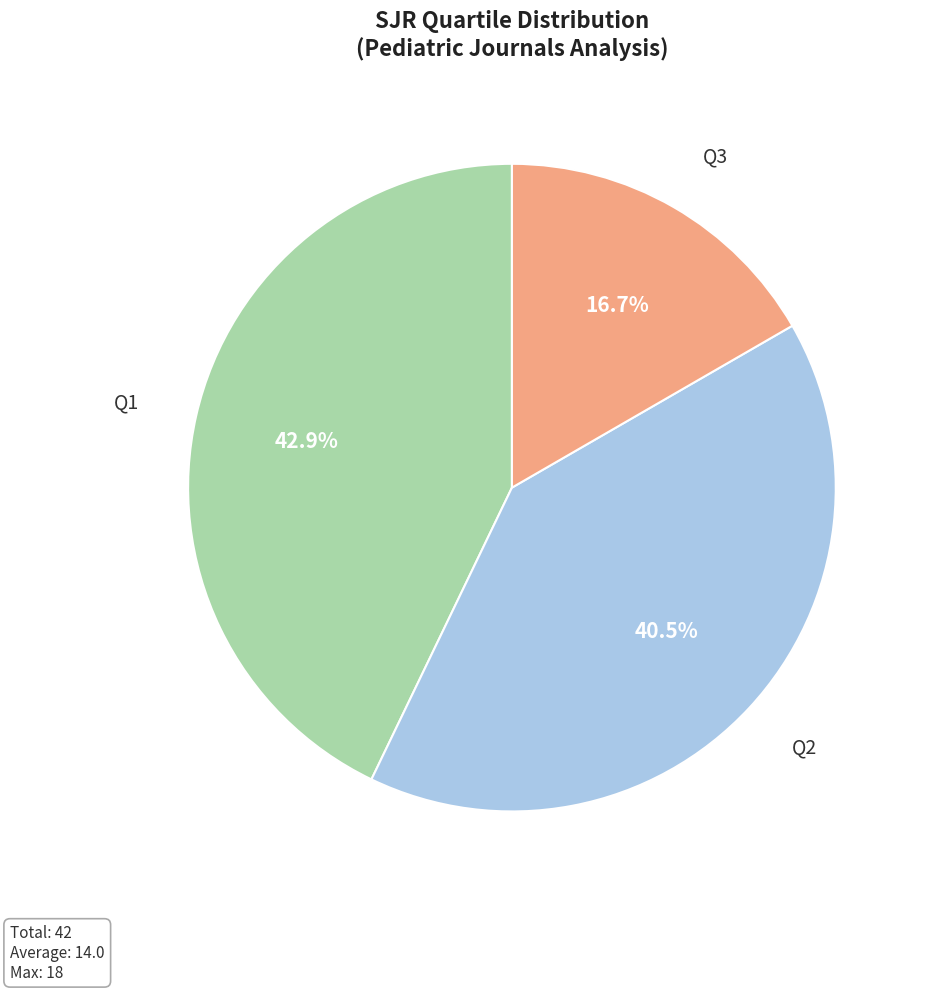

Does Q3 represent more than half of the total?

No